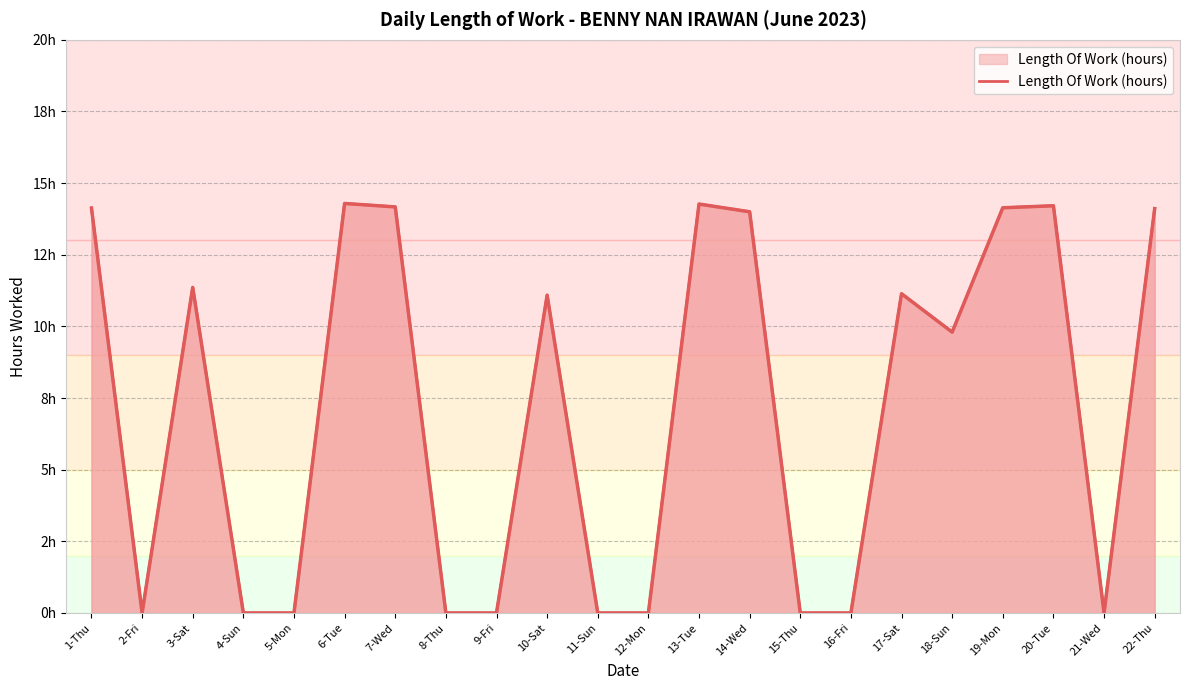

What is the sum of all values?

156.7